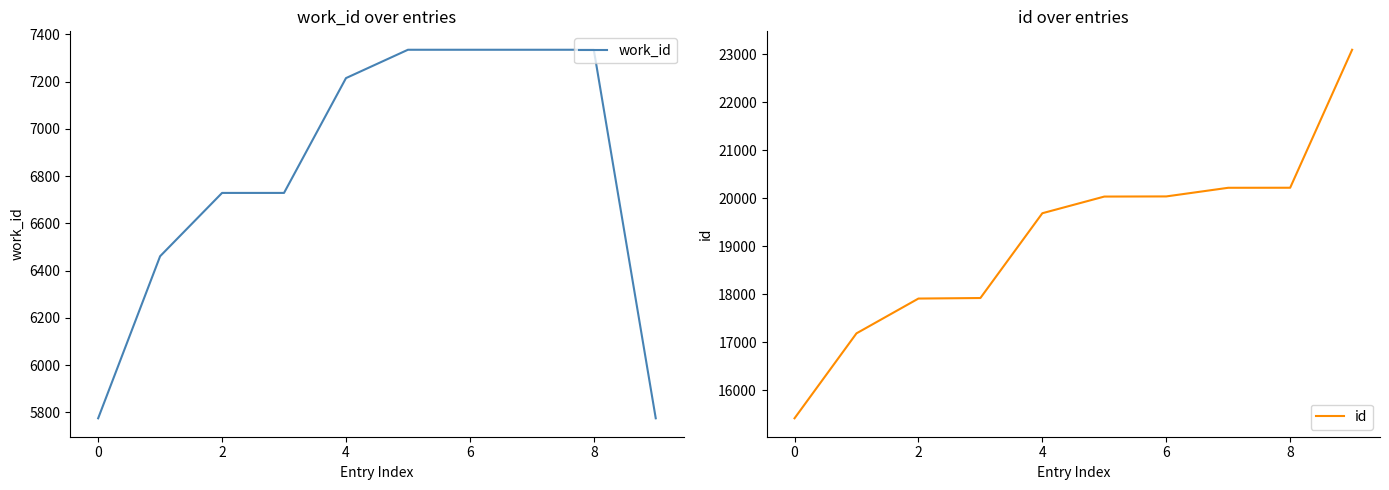

Is the value of work_id at 8 greater than the value of id at 7?

No